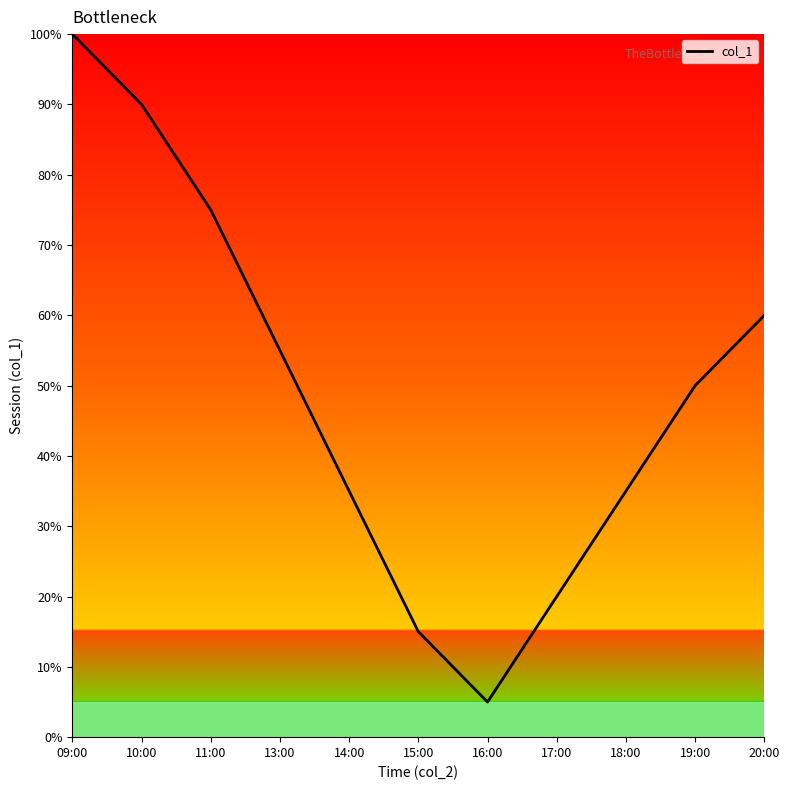

What is the difference between the maximum and second lowest values?

85